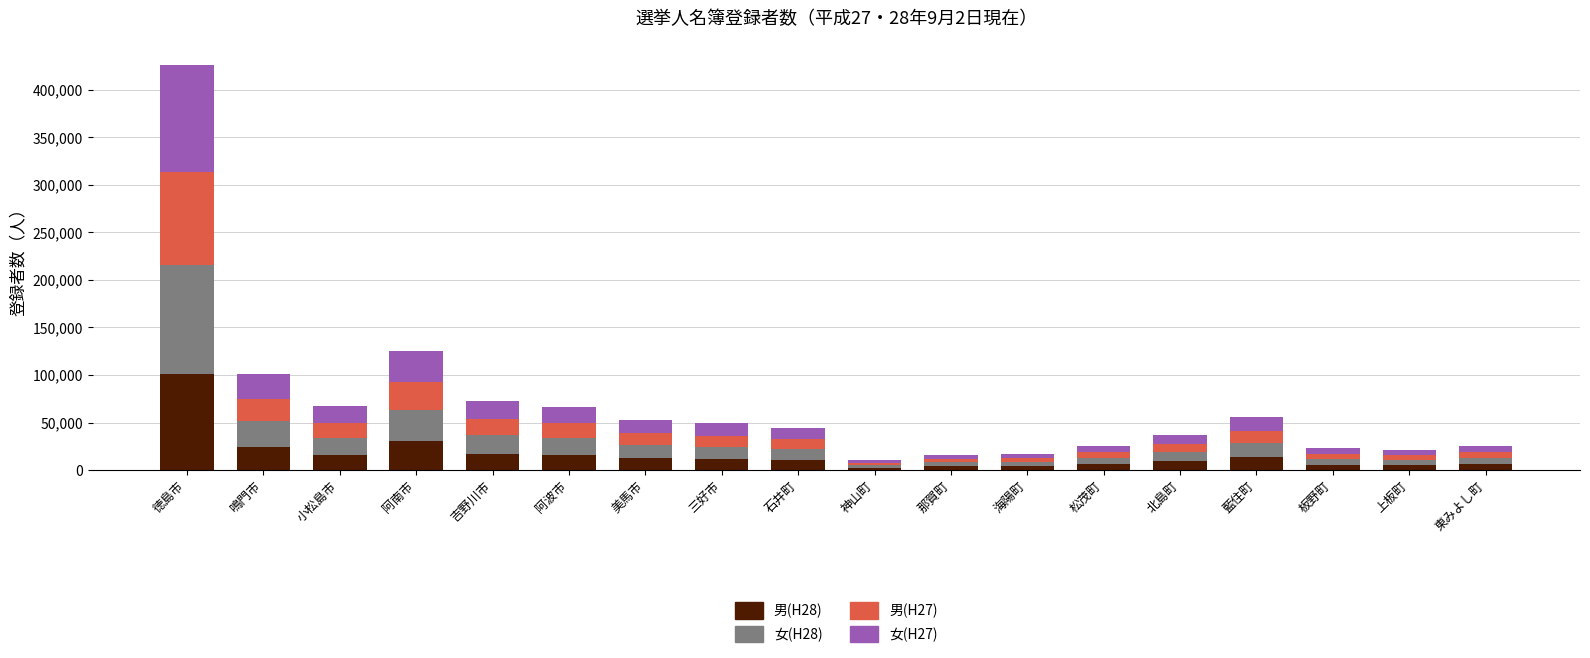

Count the number of categories in the chart.

18